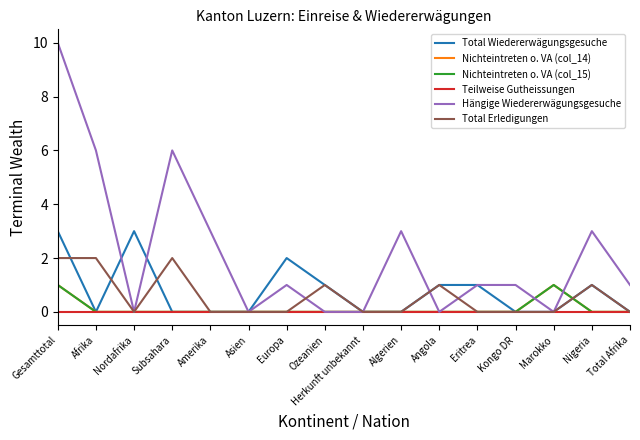

How many interior local peaks does the Total Wiedererwägungsgesuche series have?

3